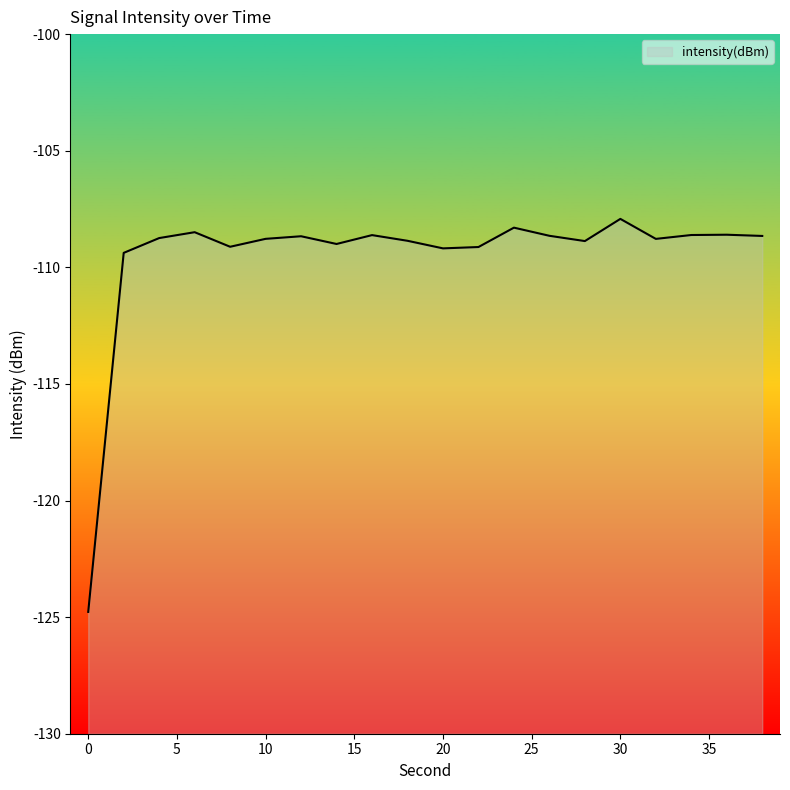

Reading left to right, list all the values displayed in this chart.

-124.8	-109.4	-108.7	-108.5	-109.1	-108.8	-108.7	-109.0	-108.6	-108.9	-109.2	-109.1	-108.3	-108.6	-108.9	-107.9	-108.8	-108.6	-108.6	-108.7